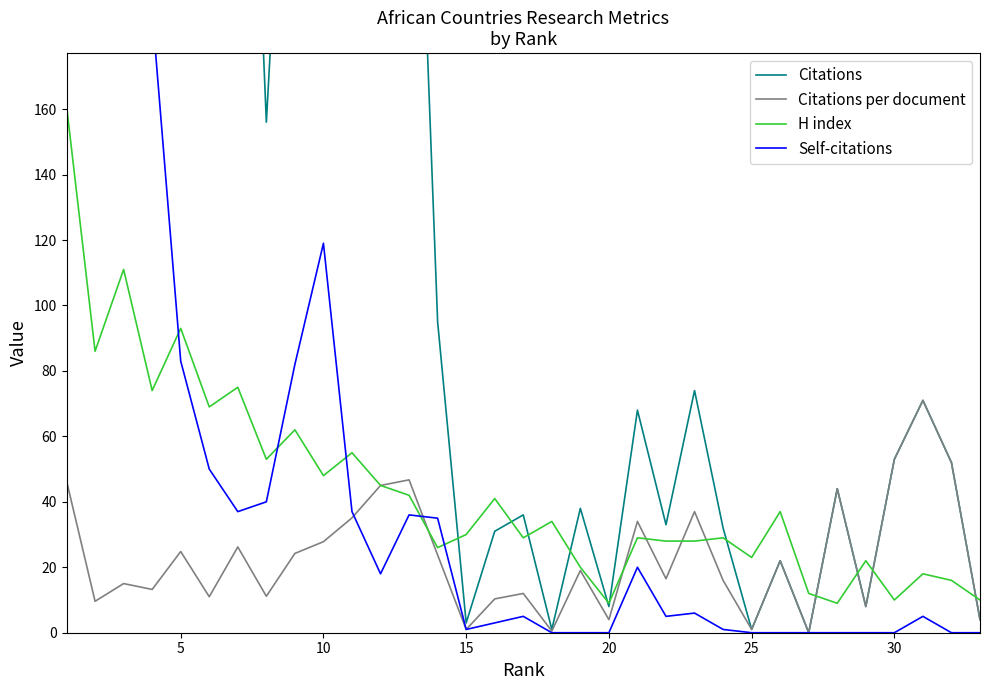

What is the maximum value shown in the chart?

5942.0